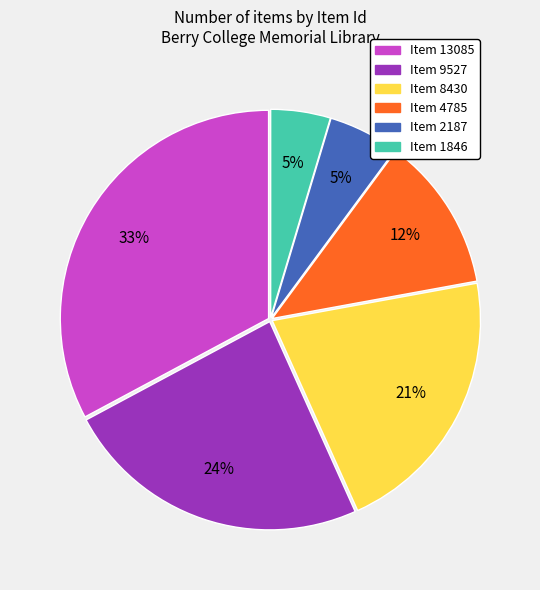

Is the sum of Item 2187 and Item 9527 greater than half?

No